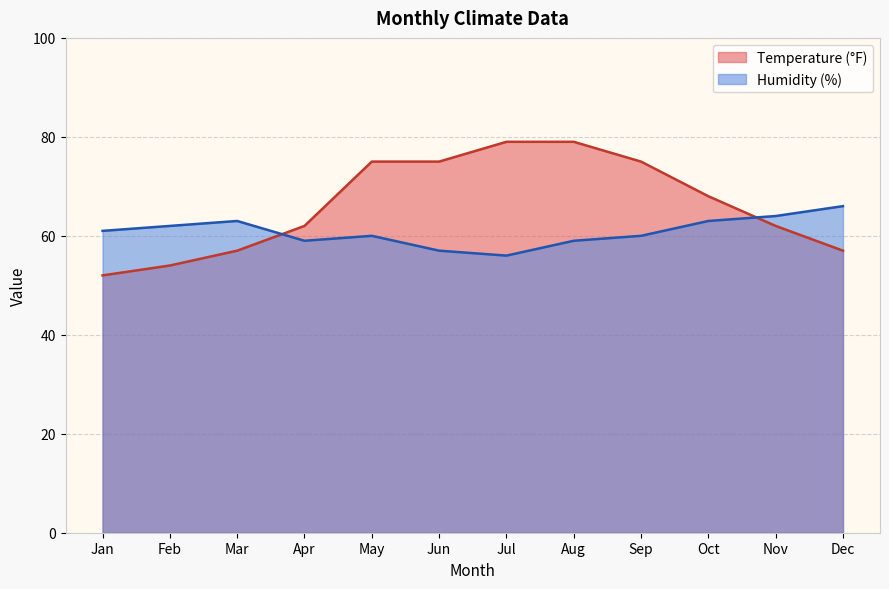

At which label does Temperature (°F) reach its minimum?

Jan